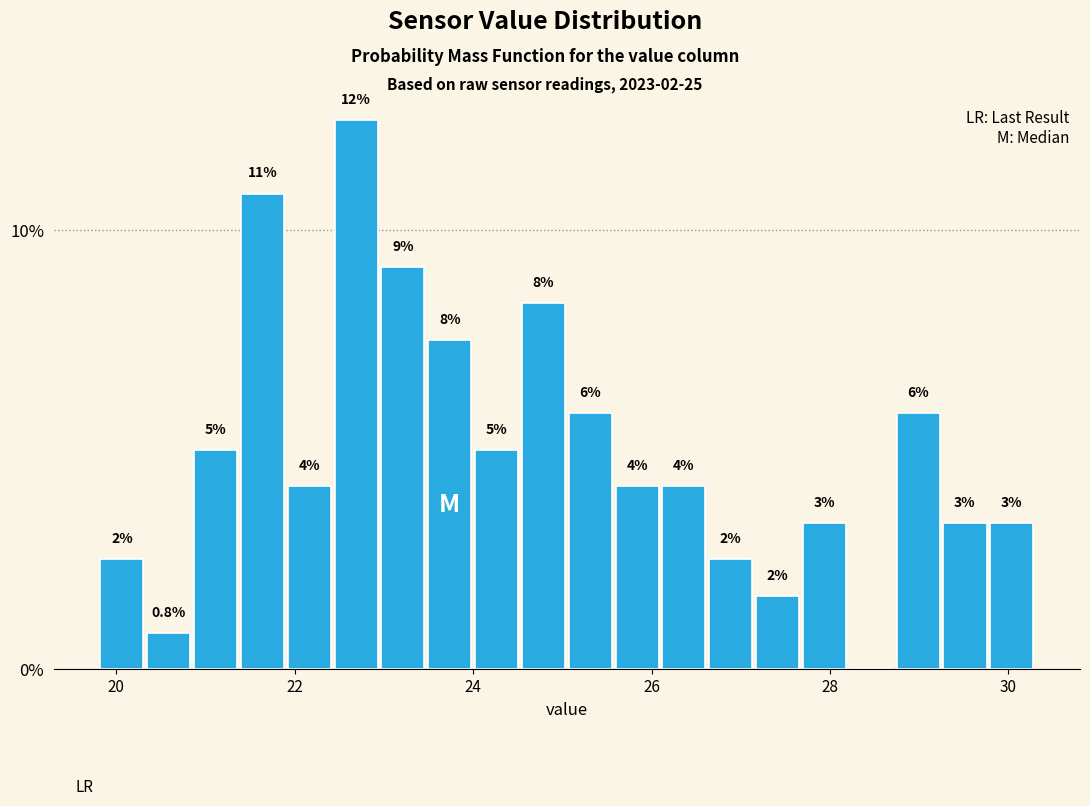

Read against the x-axis, roughly where is the centre of the tallest bar?

22.6